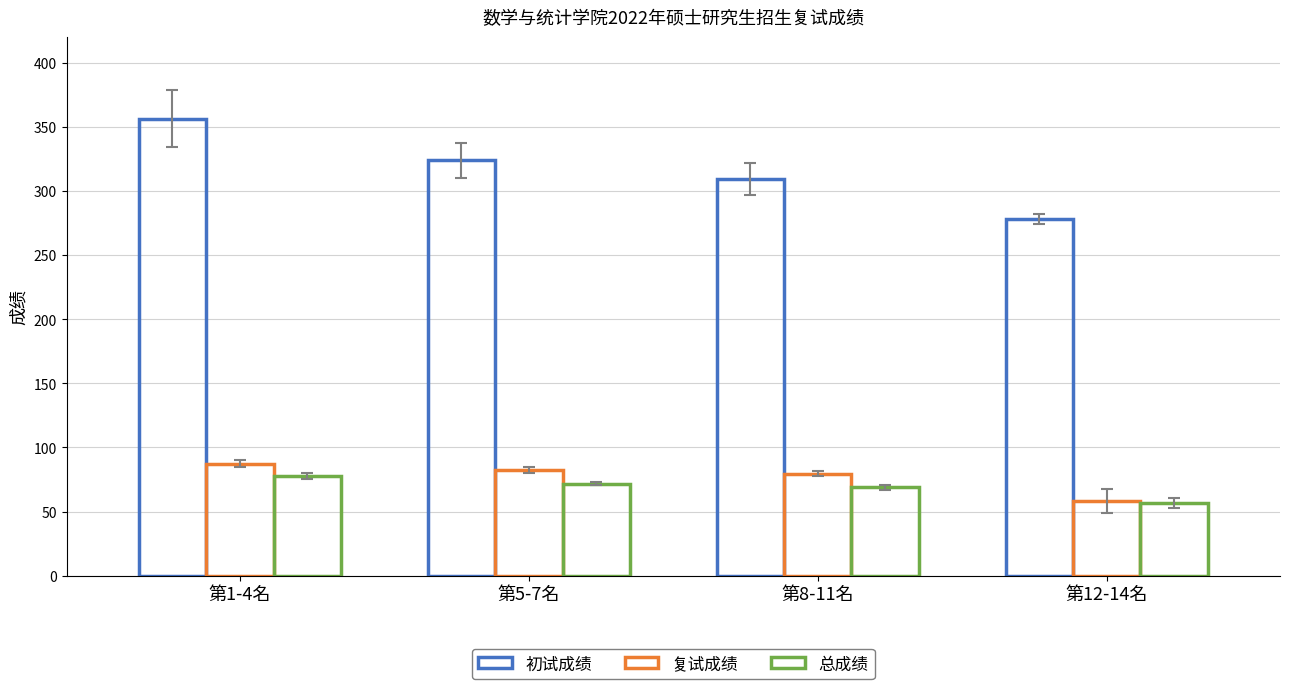

Is it true that 初试成绩 equals 642.3 at 陈龙?

False